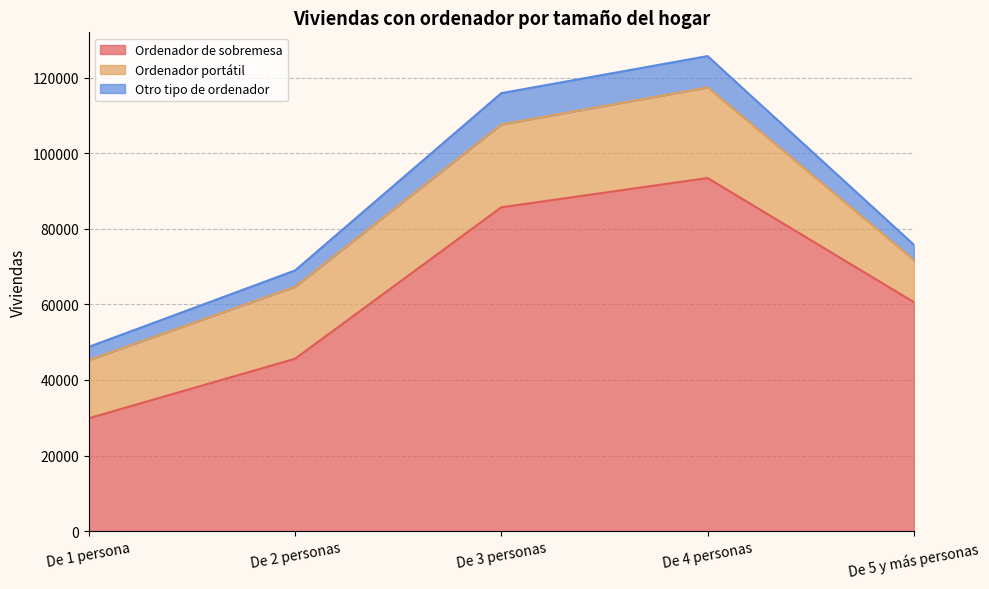

True or false: Otro tipo de ordenador has more than 2 interior local peaks.

False